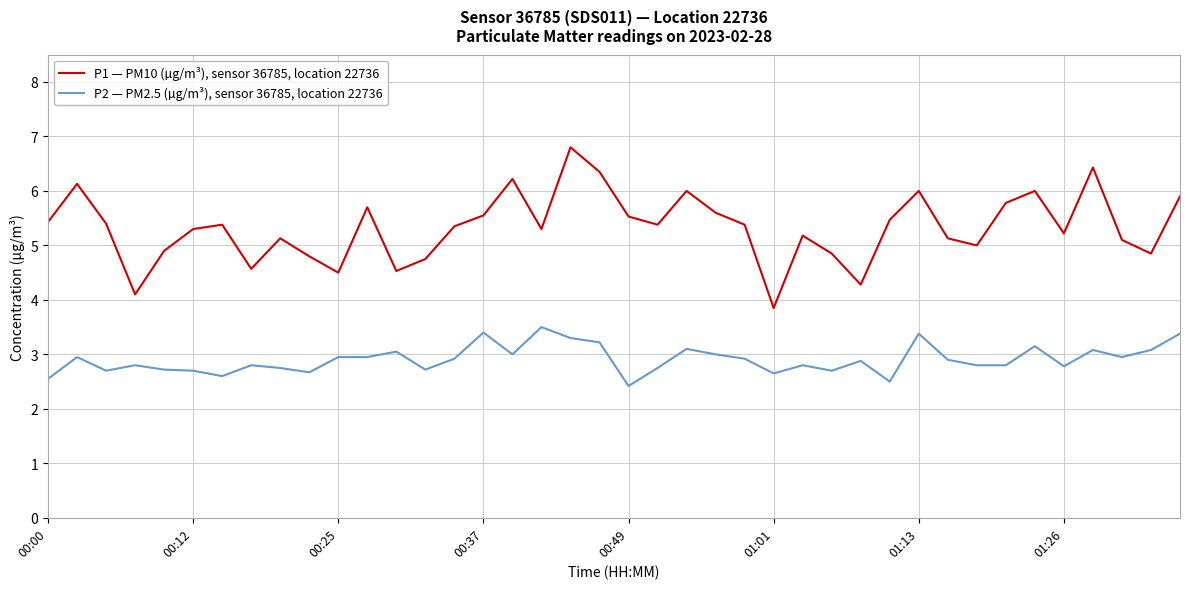

List the series in order of their peak value, lowest first.

P2 — PM2.5 (µg/m³), sensor 36785, location 22736, P1 — PM10 (µg/m³), sensor 36785, location 22736